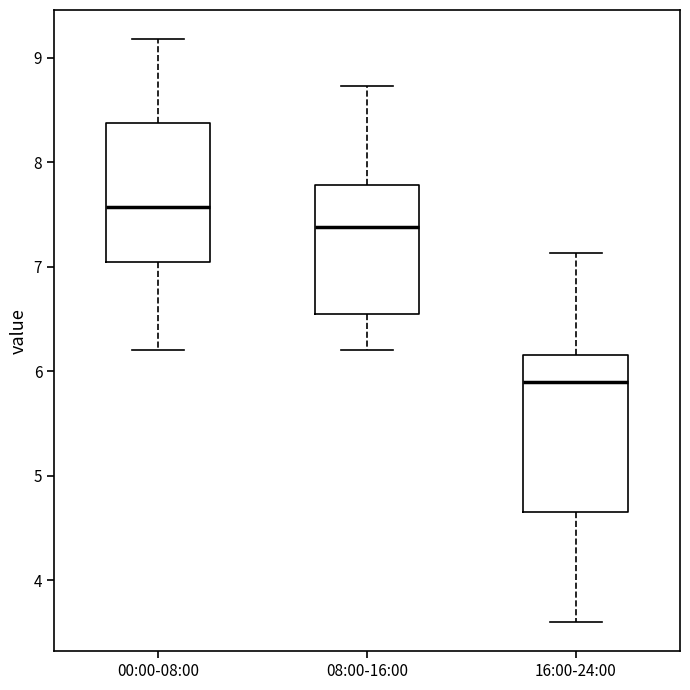

Comparing the boxes themselves (not the whiskers), which one is the tallest?

16:00-24:00